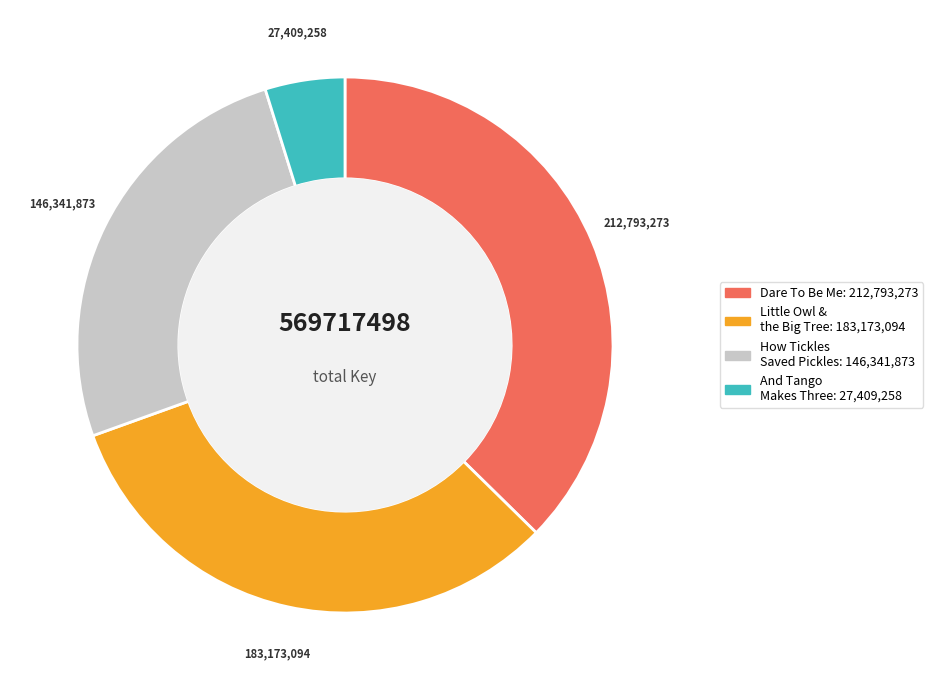

True or false: Dare To Be Me accounts for 37% of the total.

True